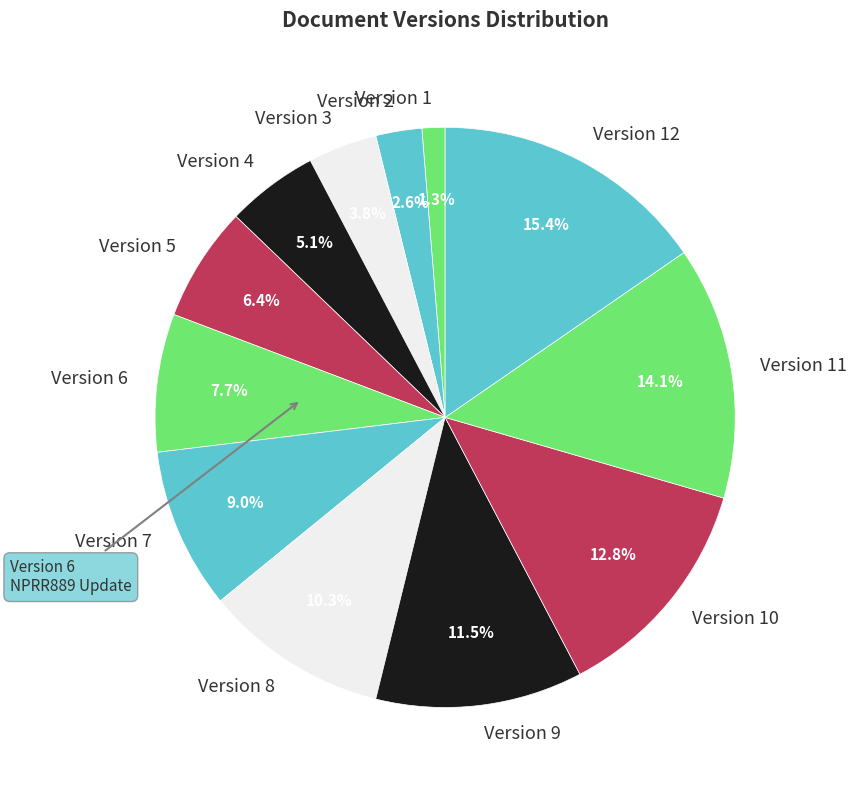

True or false: Version 11 accounts for 5% of the total.

False